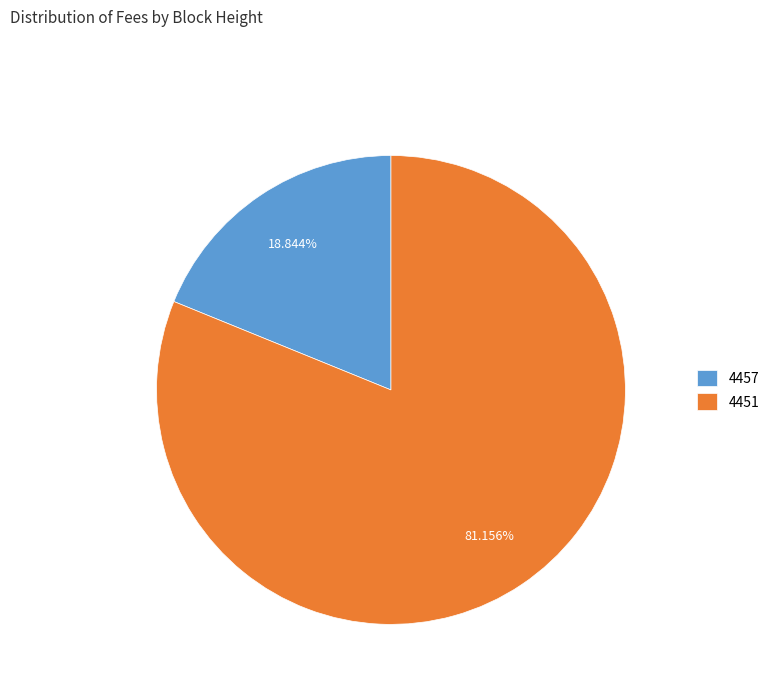

Which slice represents more than half of the pie?

4451